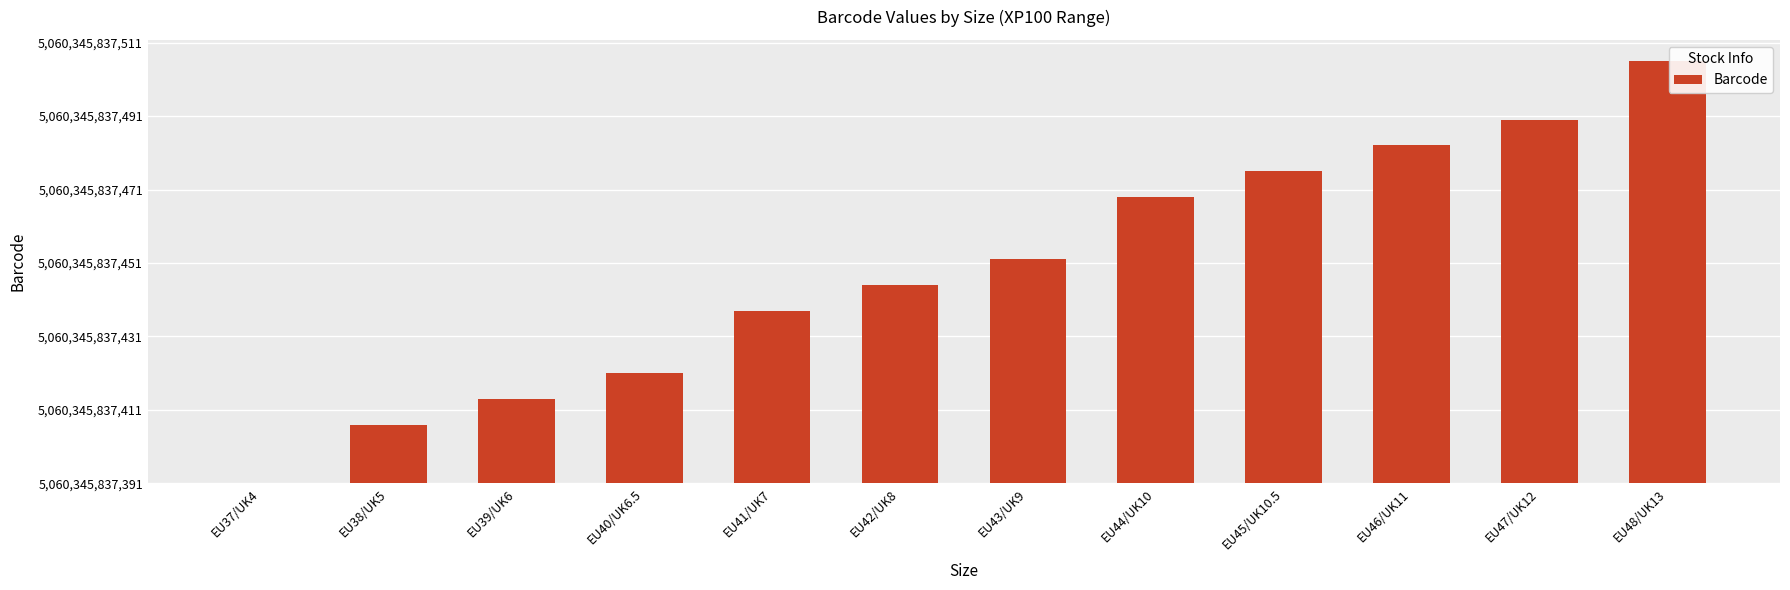

What is the difference between the maximum and second lowest values?

99